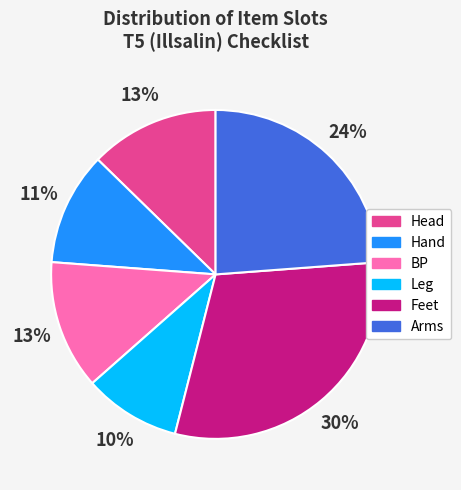

The Head slice represents 13% of the pie. True or false?

True